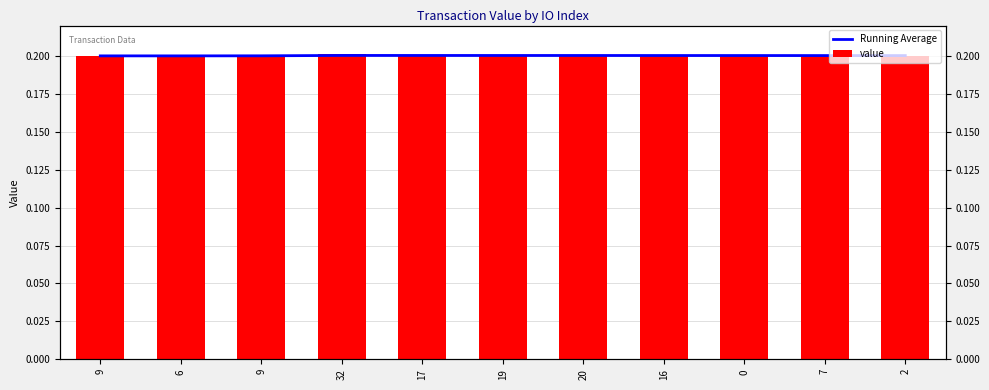

What is the approximate value of Running Average at 19?

0.2